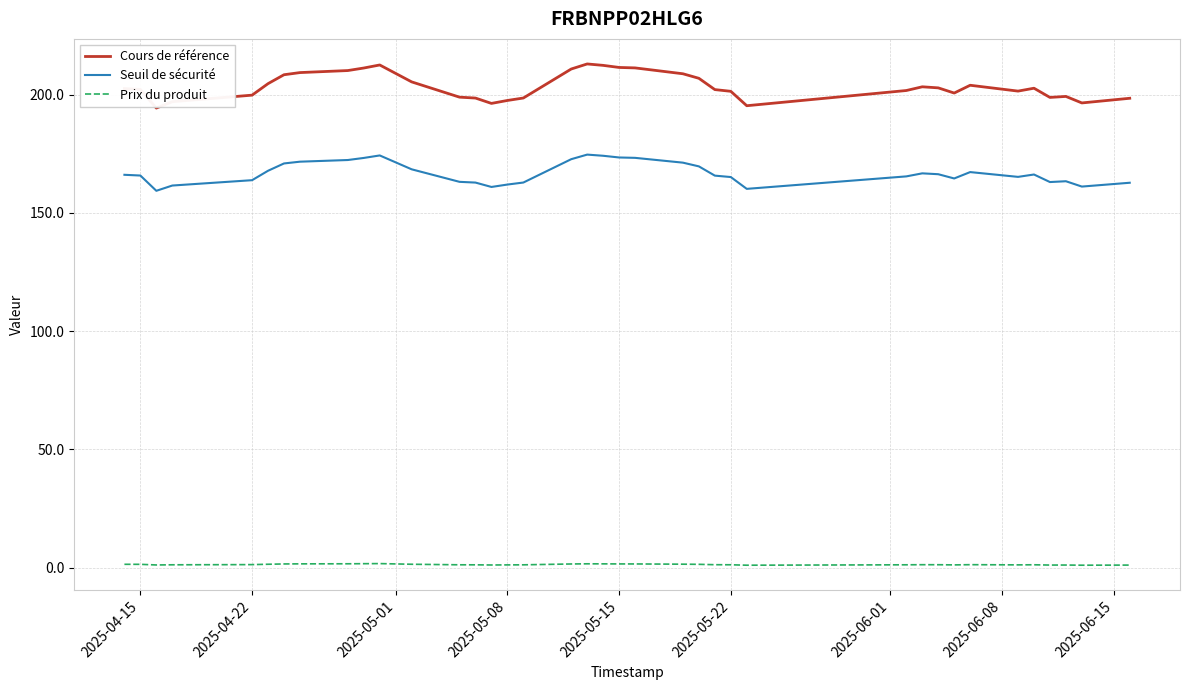

What is the lowest value of the Seuil de sécurité series?

159.3